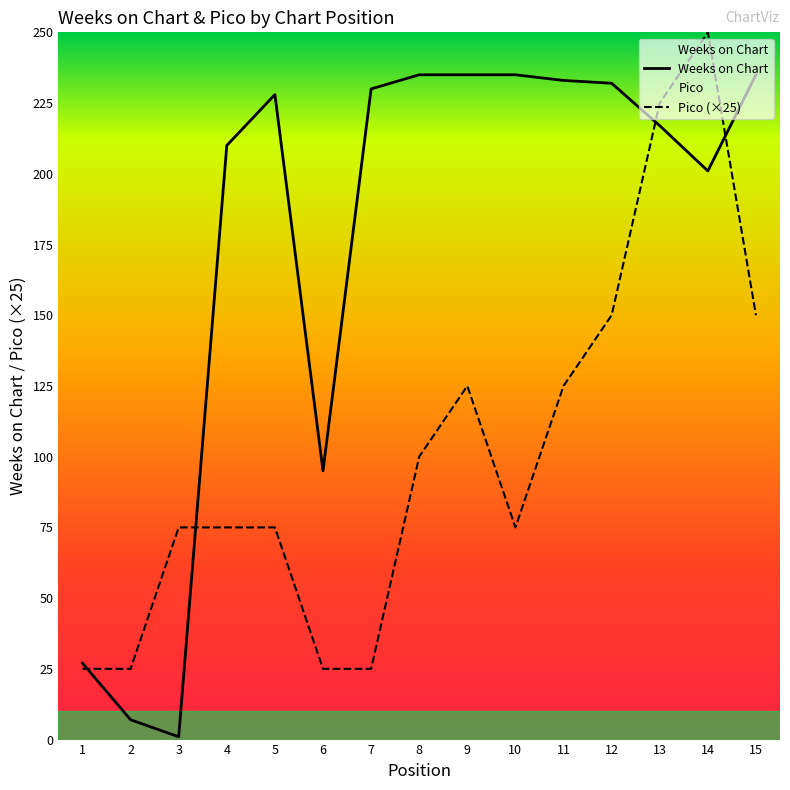

The value of Pico at 6 is 25. True or false?

True